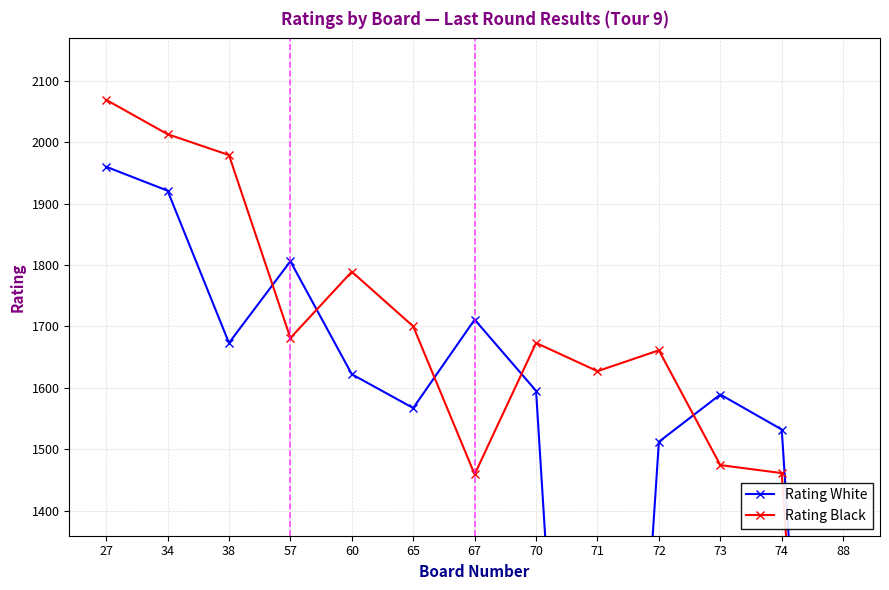

At which category does Rating Black reach its first local valley?

57